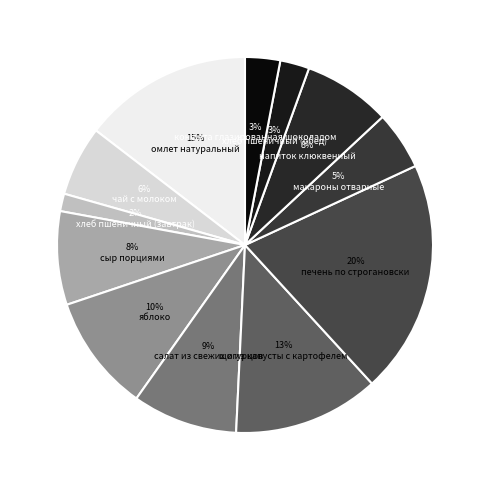

To the nearest percent, what is the average slice percentage?

8%